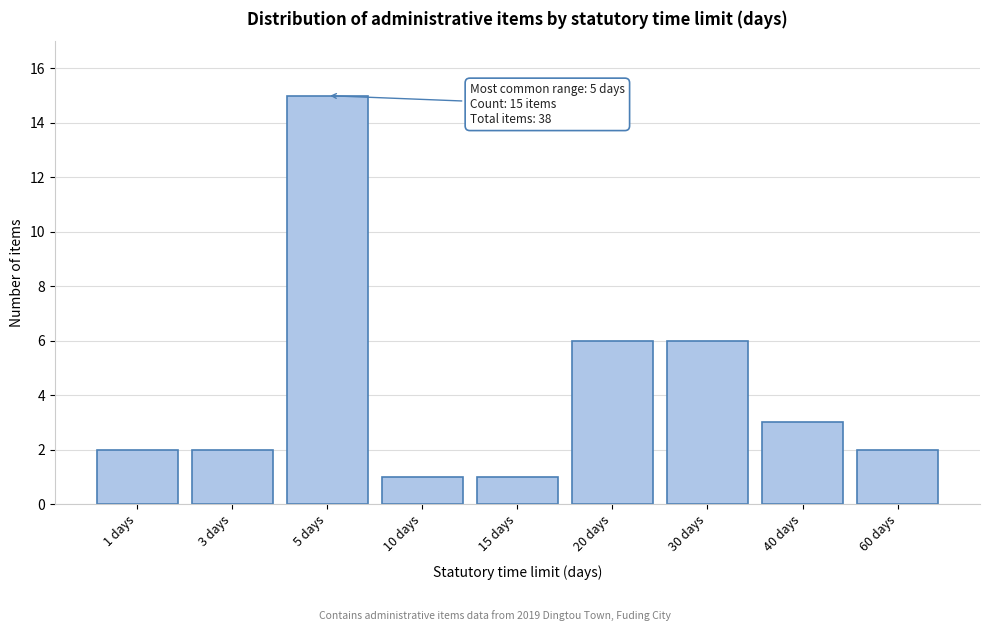

Reading right to left, transcribe all the data shown in this chart.

60 days=2	40 days=3	30 days=6	20 days=6	15 days=1	10 days=1	5 days=15	3 days=2	1 days=2